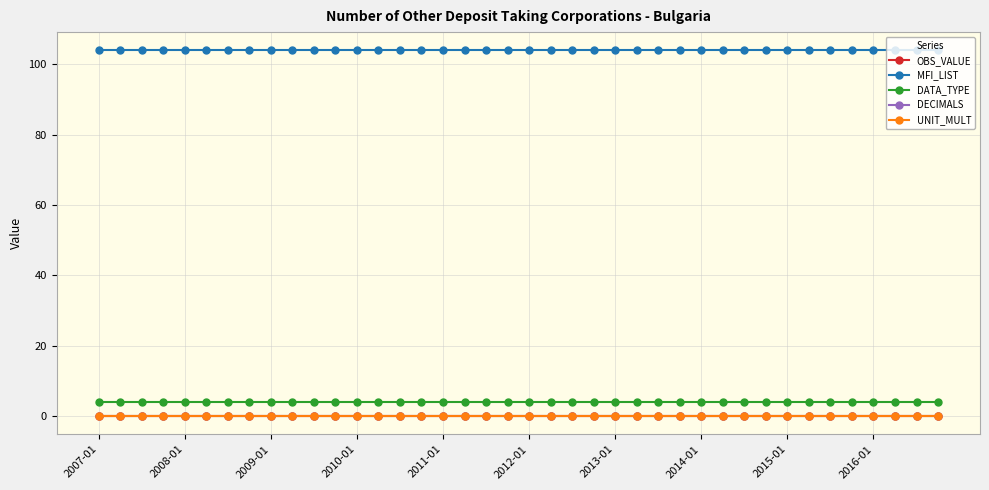

At which category is the sum across all series the highest?

2007-01